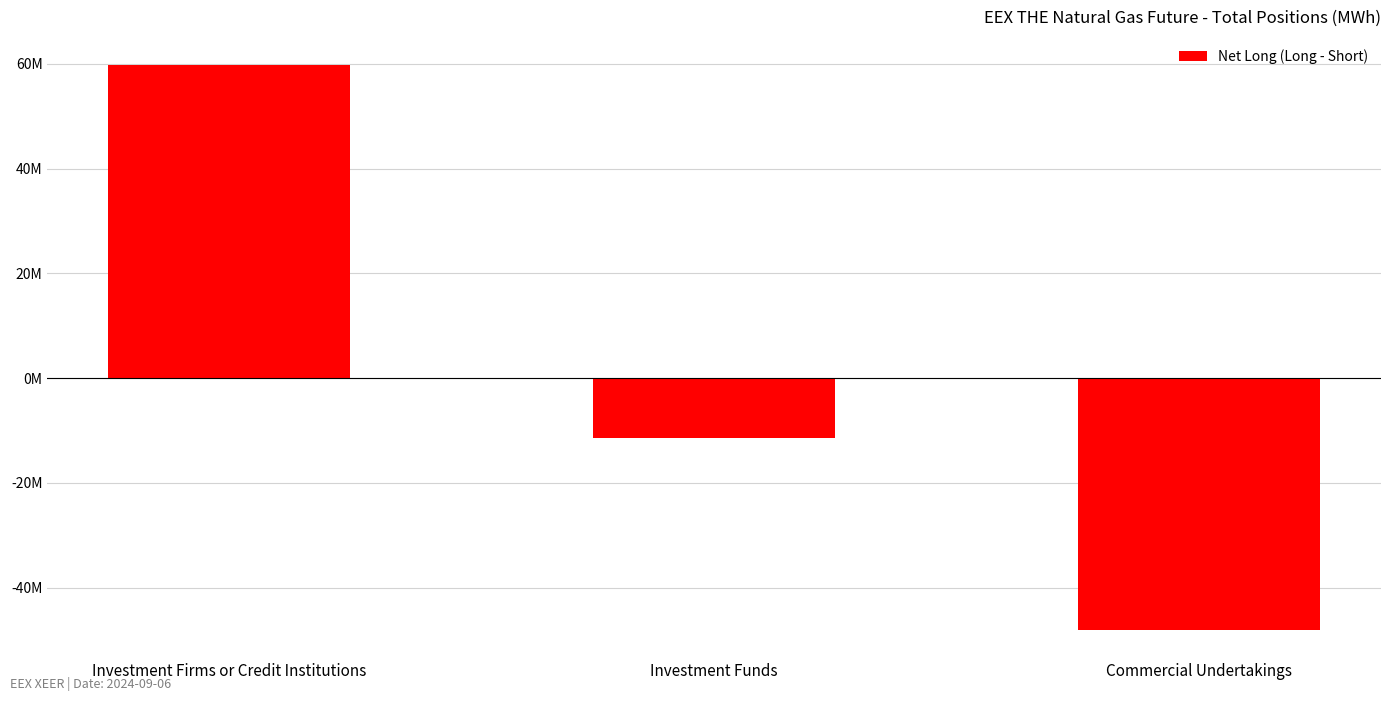

Where does the data first go above -11516096?

Investment Firms or Credit Institutions